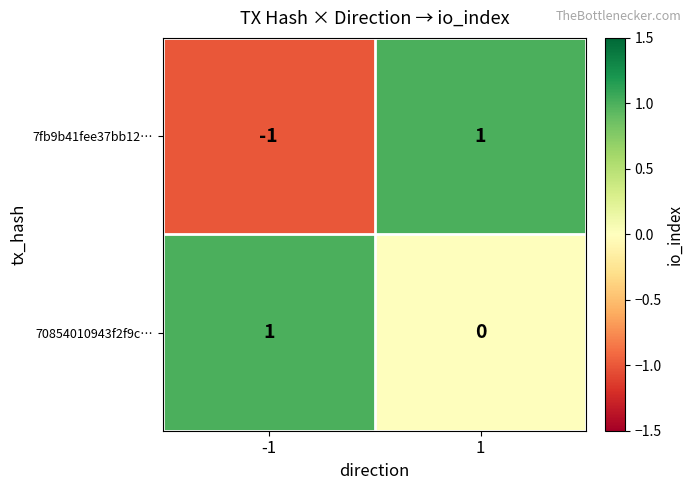

The value of 70854010943f2f9c… at -1 is 0. True or false?

False